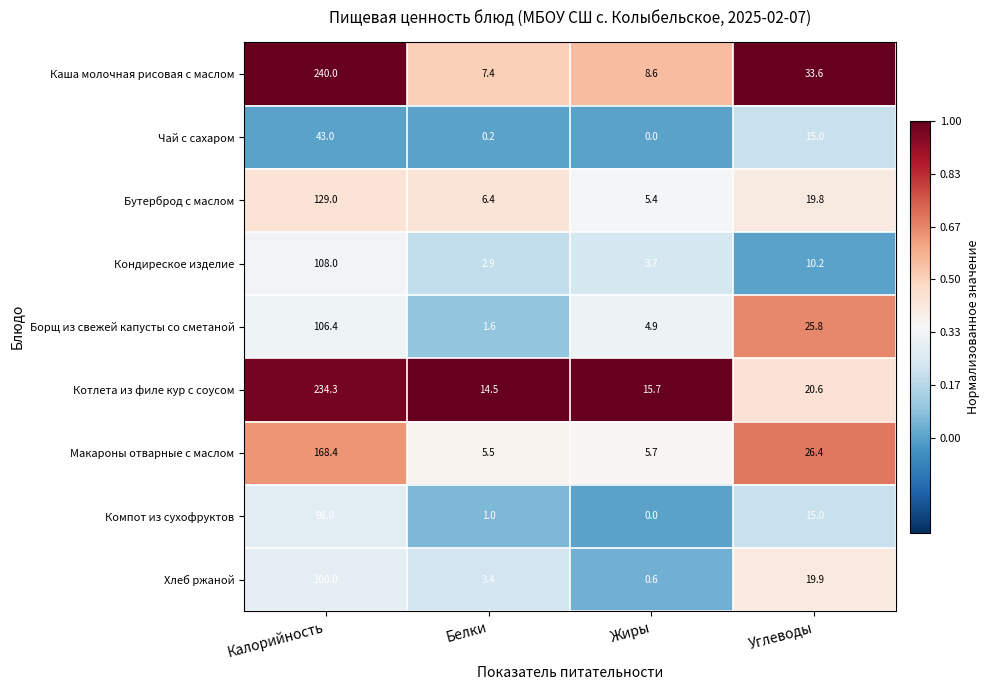

Rank the series by their maximum value, from highest to lowest.

Каша молочная рисовая с маслом, Котлета из филе кур с соусом, Макароны отварные с маслом, Бутерброд с маслом, Кондиреское изделие, Борщ из свежей капусты со сметаной, Хлеб ржаной, Компот из сухофруктов, Чай с сахаром